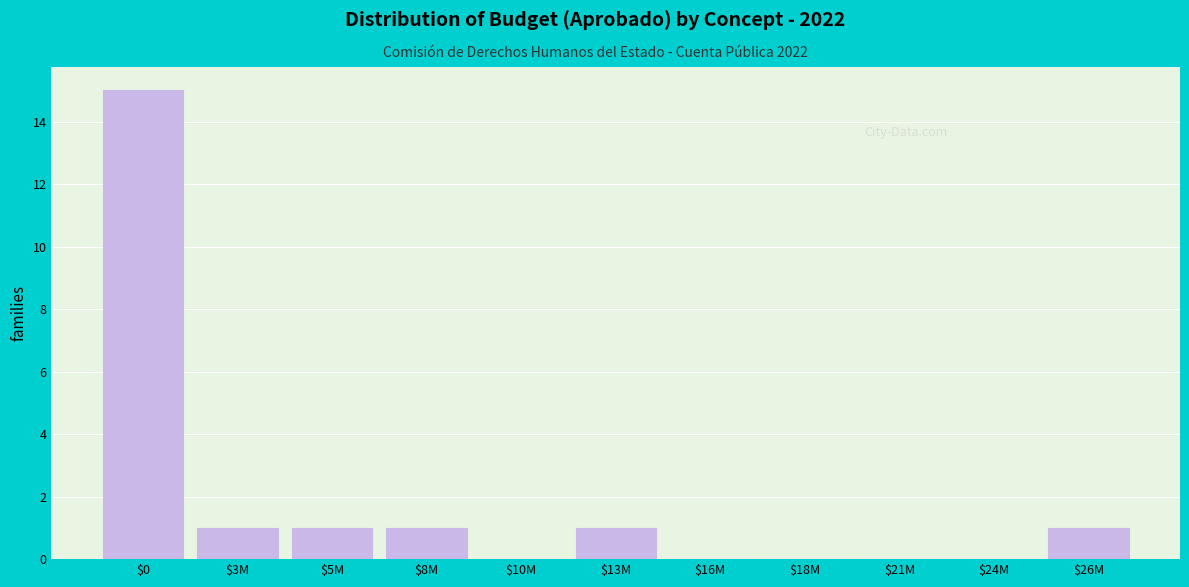

The chart shows a value of 2 at $3M. True or false?

False